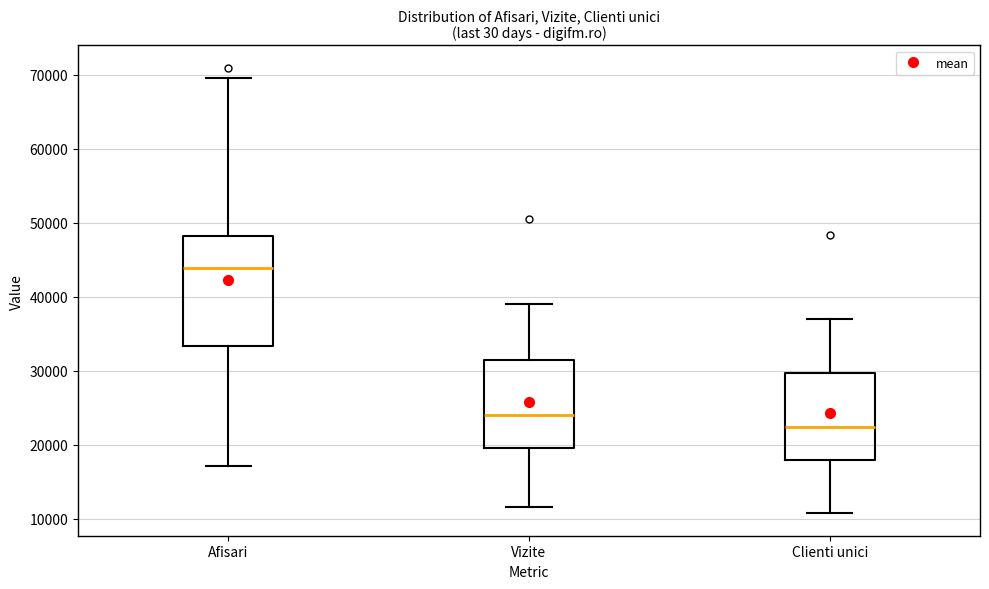

Which box has the lowest median line?

Clienti unici